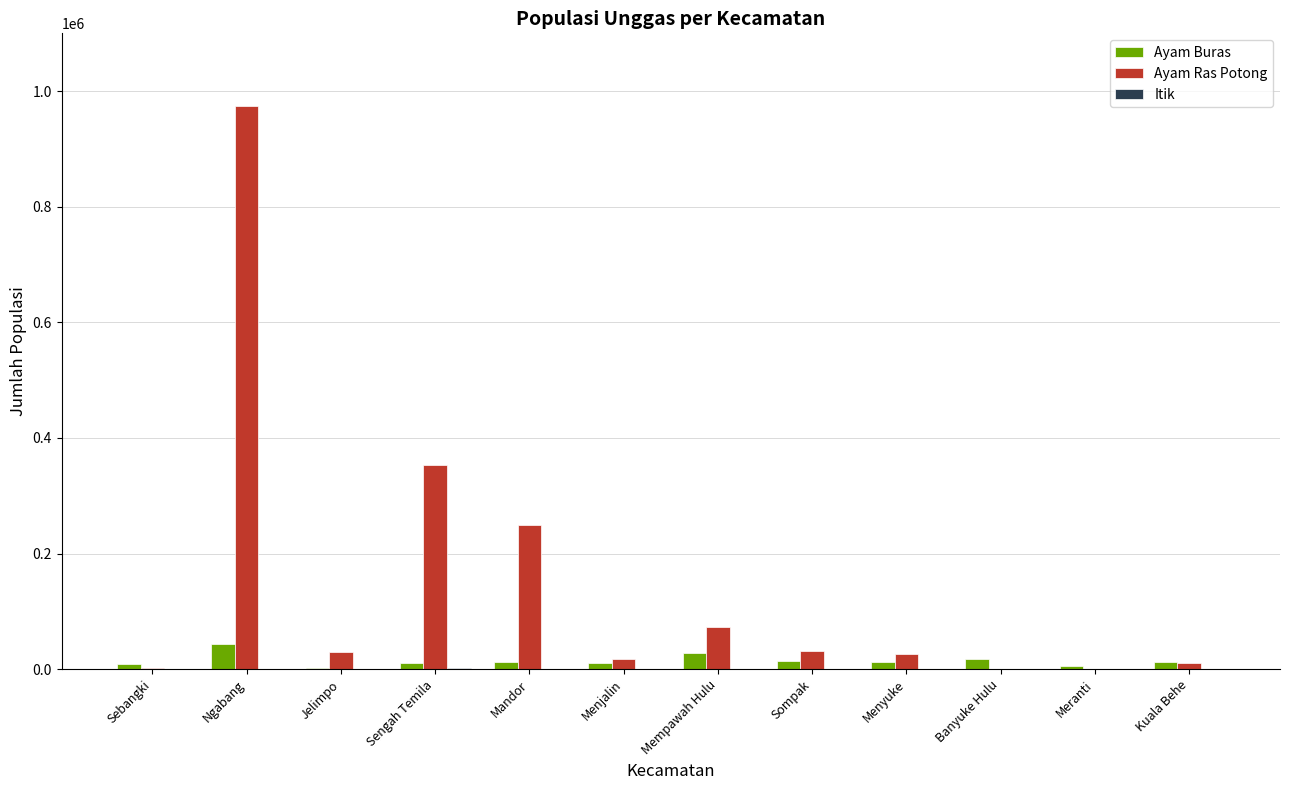

What is the sum of all Ayam Ras Potong values?

1767793